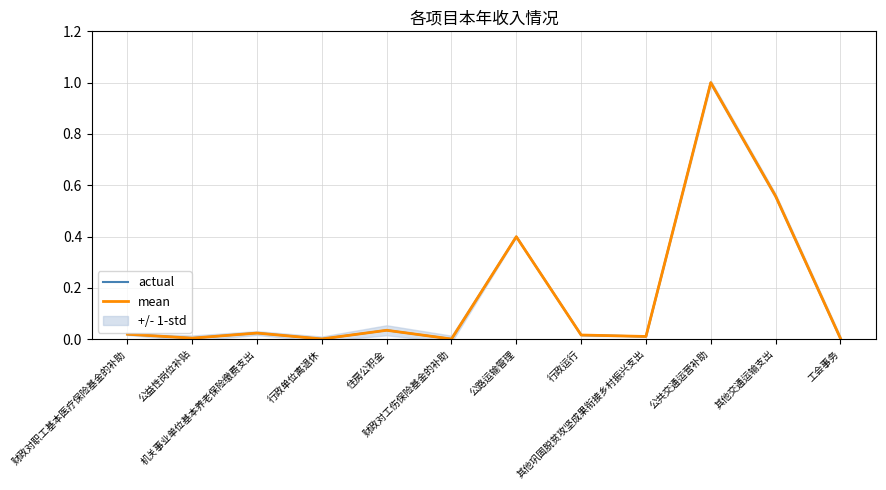

What is the label of the 11th point from the left?

其他交通运输支出